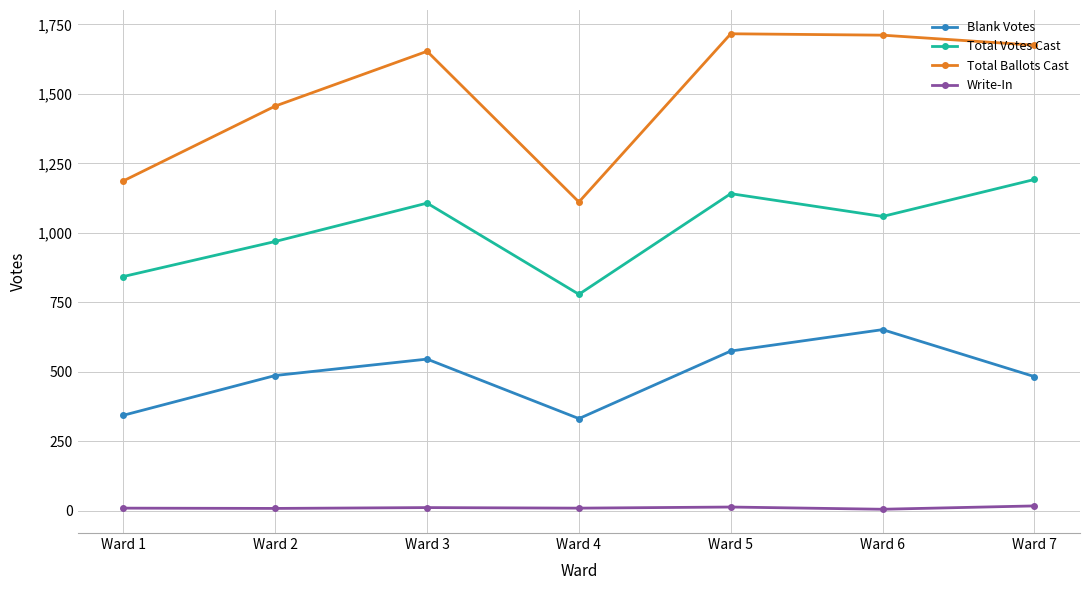

True or false: Write-In has a value of 10 at Ward 1.

True